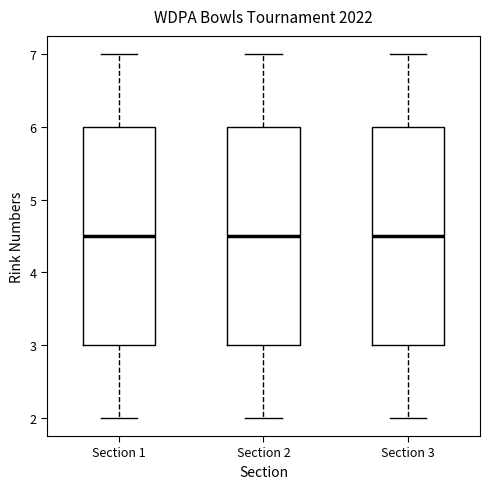

Where does the upper whisker of the box for Section 3 end on the y-axis? The values are not printed on the chart, so give them approximately, as read against the axis.

7.0